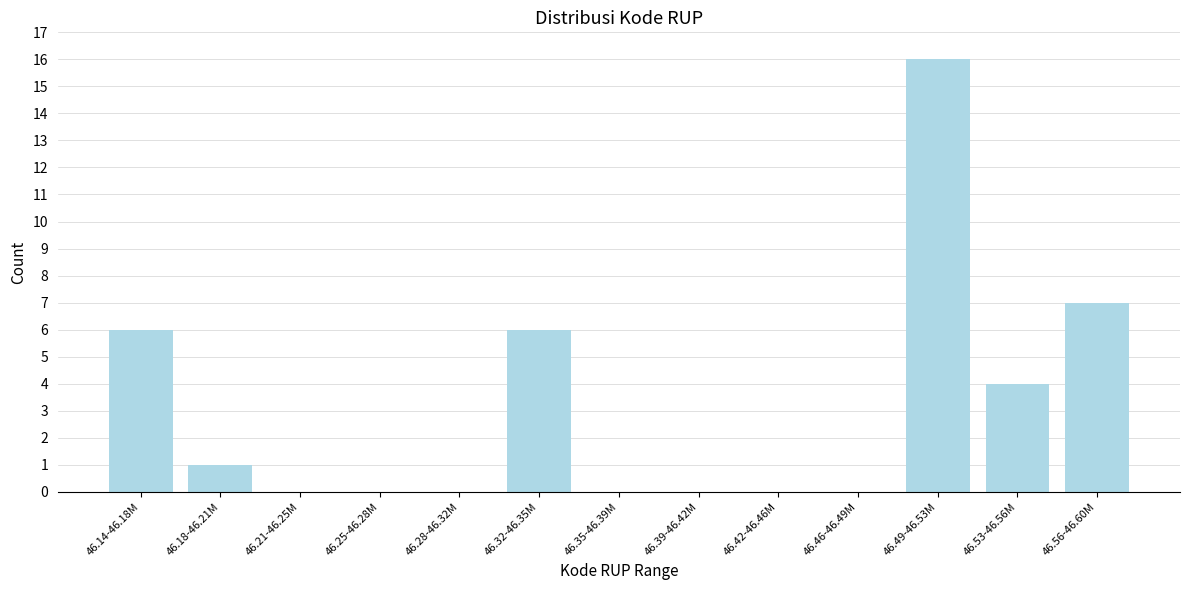

Reading left to right, transcribe all the data shown in this chart.

46.14-46.18M=6	46.18-46.21M=1	46.21-46.25M=0	46.25-46.28M=0	46.28-46.32M=0	46.32-46.35M=6	46.35-46.39M=0	46.39-46.42M=0	46.42-46.46M=0	46.46-46.49M=0	46.49-46.53M=16	46.53-46.56M=4	46.56-46.60M=7